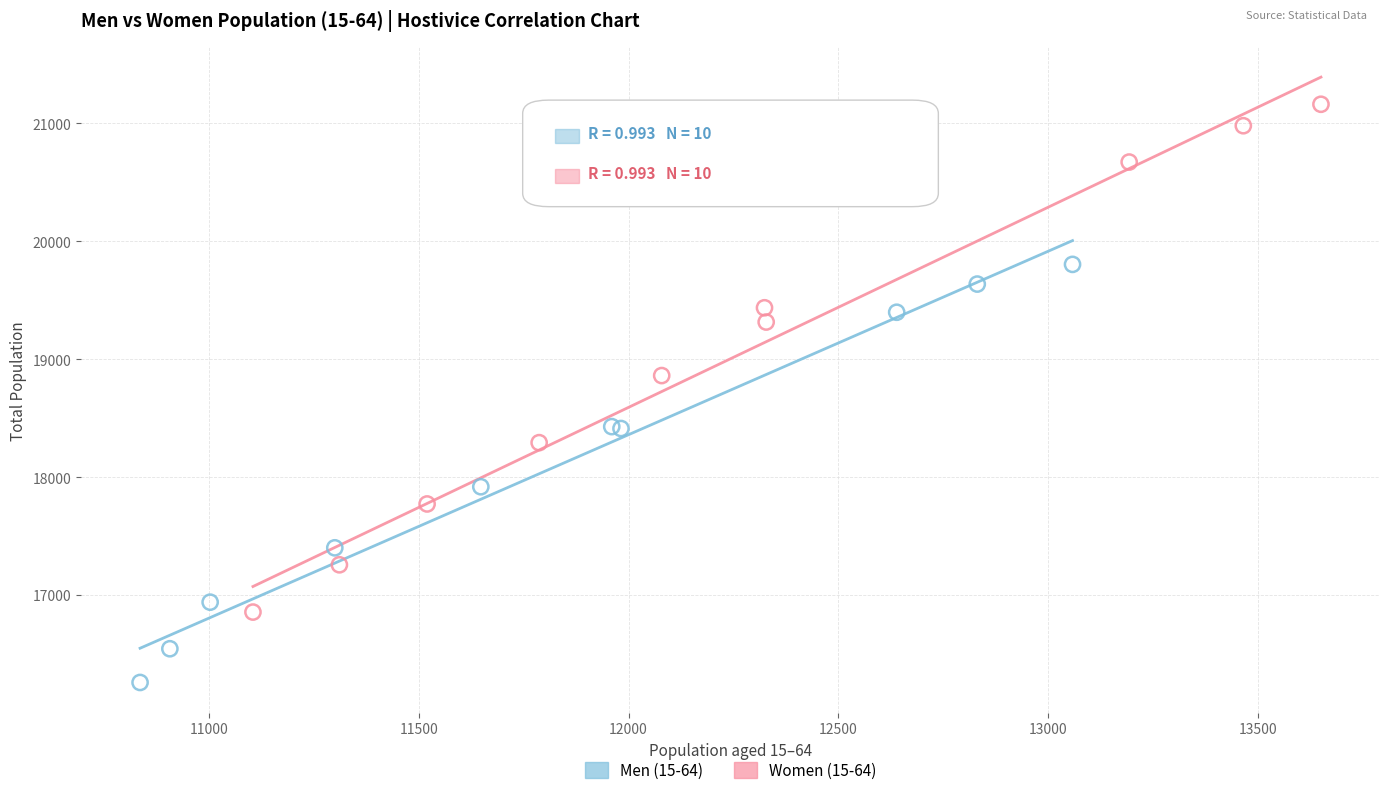

Which series has the widest spread of Y values?

Women (15-64)